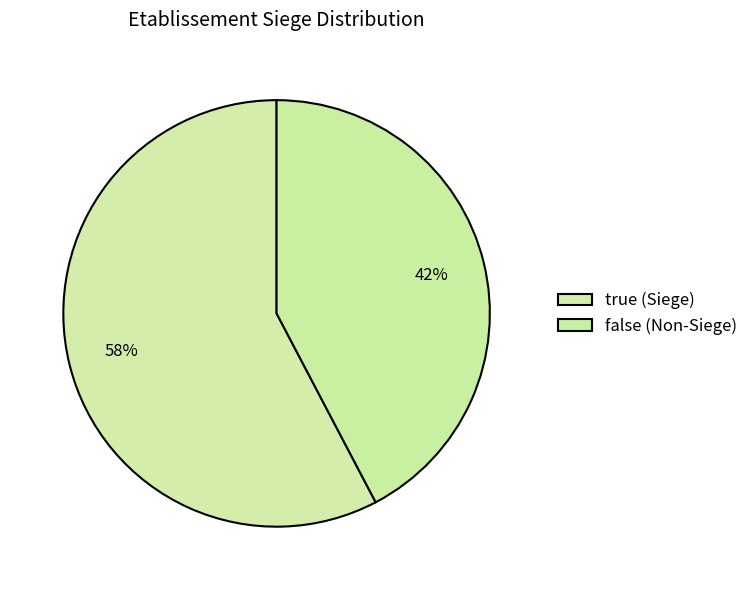

Count the number of slices in the pie.

2